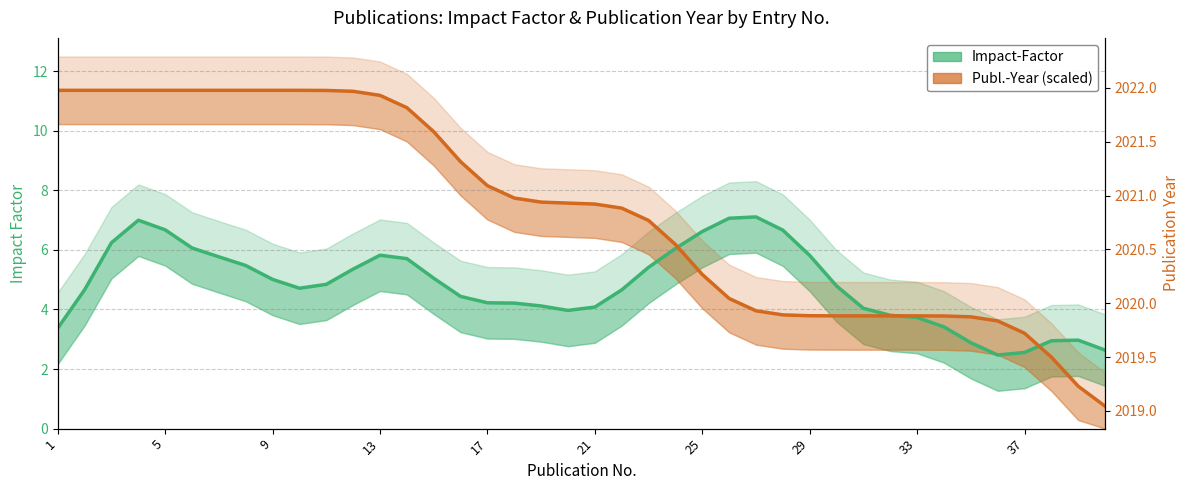

True or false: Impact-Factor has more than 0 points higher than both neighbors.

True